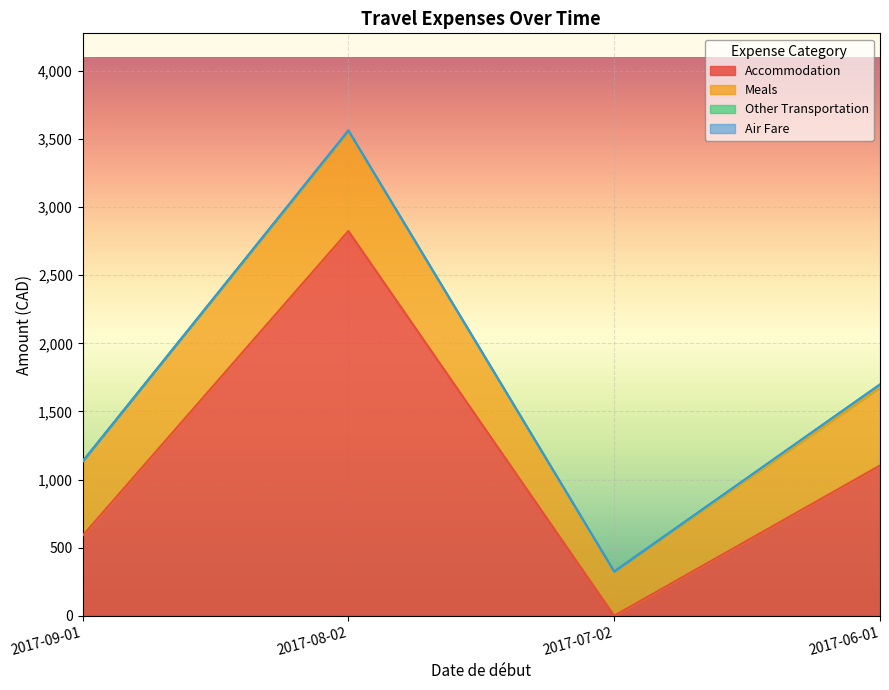

Rank the series by their maximum value, from highest to lowest.

Accommodation, Meals, Other Transportation, Air Fare